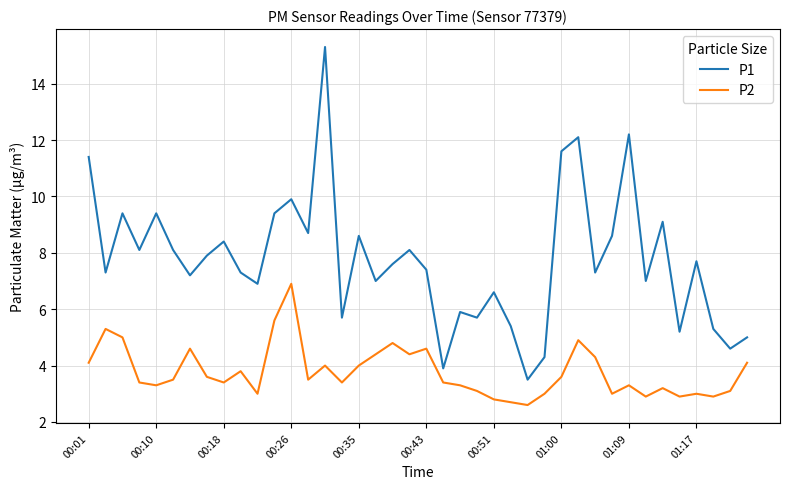

List the series in order of their overall mean, lowest first.

P2, P1